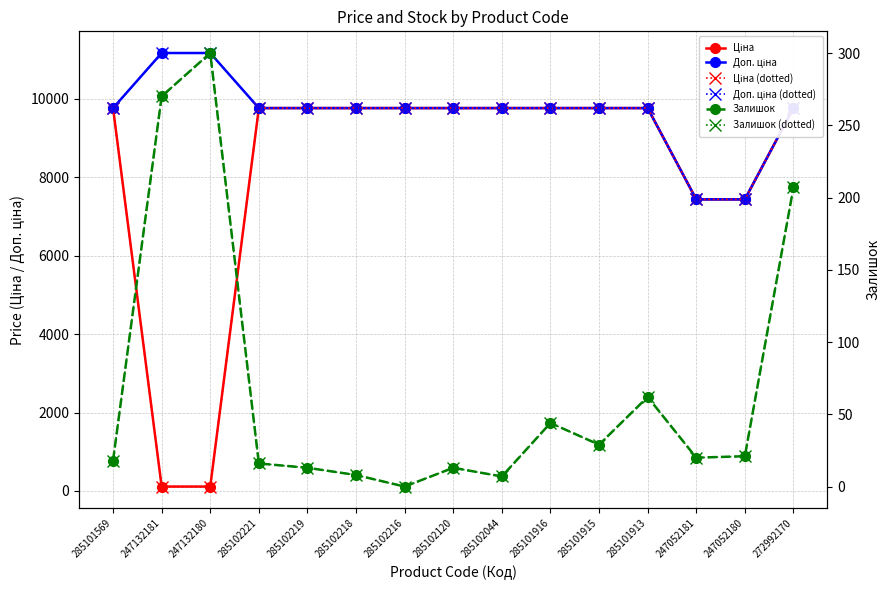

What is the label of the 10th point from the left?

285101916